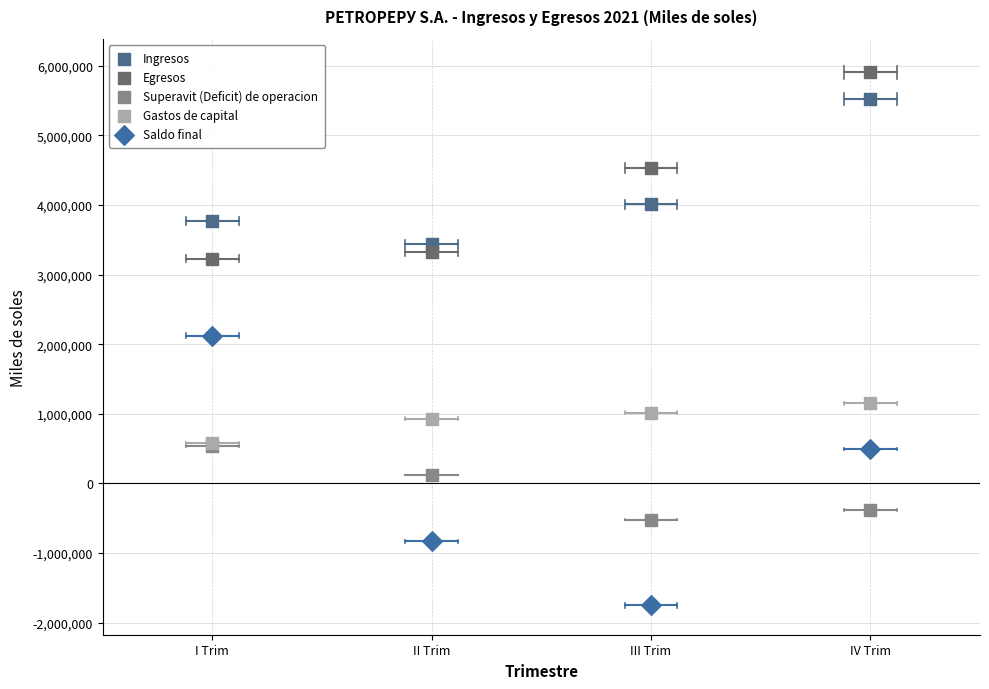

What are all the series names shown in the legend?

Ingresos, Egresos, Superavit (Deficit) de operacion, Gastos de capital, Saldo final